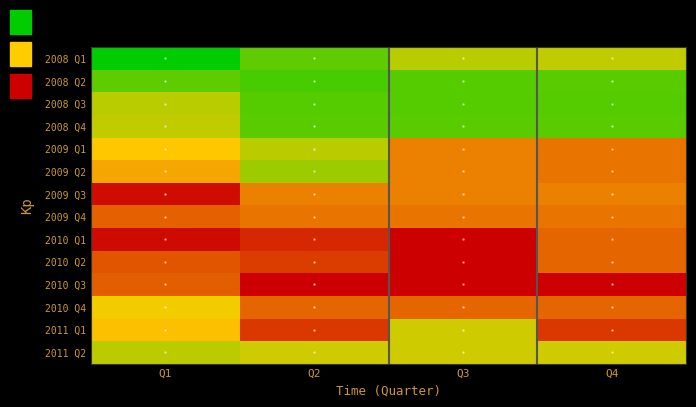

Reading left to right, what are all the values shown in this chart?

2008 Q1: Q1=12913	Q2=13639	Q3=14345	Q4=14405
2008 Q2: Q1=13639	Q2=13458	Q3=13566	Q4=13622
2008 Q3: Q1=14345	Q2=13566	Q3=13566	Q4=13566
2008 Q4: Q1=14405	Q2=13622	Q3=13622	Q4=13622
2009 Q1: Q1=14922	Q2=14353	Q3=15622	Q4=15736
2009 Q2: Q1=15249	Q2=14129	Q3=15622	Q4=15736
2009 Q3: Q1=16738	Q2=15622	Q3=15622	Q4=15622
2009 Q4: Q1=15929	Q2=15736	Q3=15736	Q4=15736
2010 Q1: Q1=16752	Q2=16477	Q3=16864	Q4=15862
2010 Q2: Q1=16035	Q2=16275	Q3=16864	Q4=15862
2010 Q3: Q1=15952	Q2=16864	Q3=16864	Q4=16864
2010 Q4: Q1=14802	Q2=15862	Q3=15862	Q4=15862
2011 Q1: Q1=14998	Q2=16319	Q3=14510	Q4=16319
2011 Q2: Q1=14354	Q2=14510	Q3=14510	Q4=14510